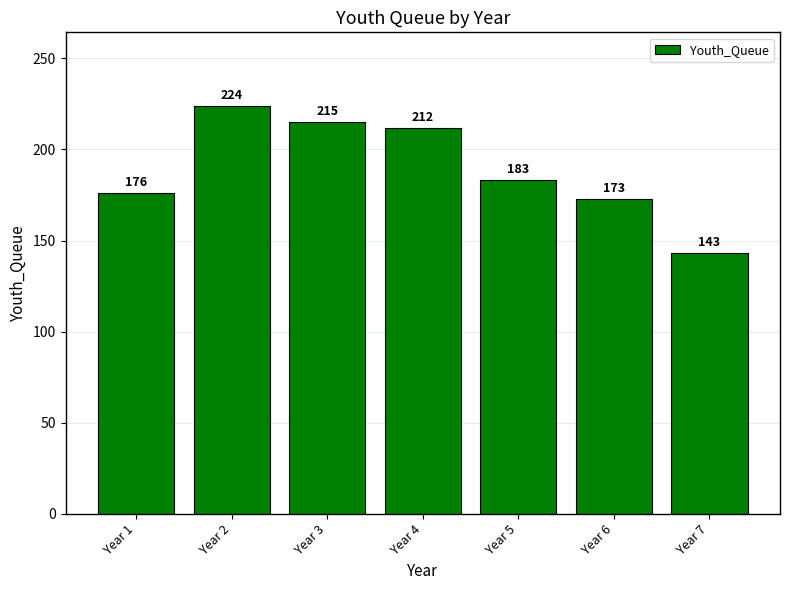

Reading left to right, list all the values displayed in this chart.

Year 1=176	Year 2=224	Year 3=215	Year 4=212	Year 5=183	Year 6=173	Year 7=143